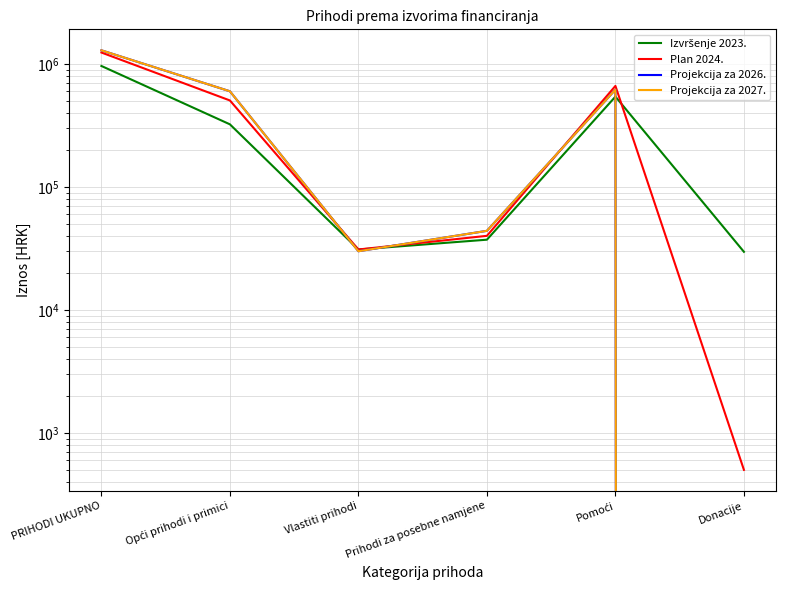

Where do Plan 2024. and Projekcija za 2026. first cross each other?

Opći prihodi i primici and Vlastiti prihodi